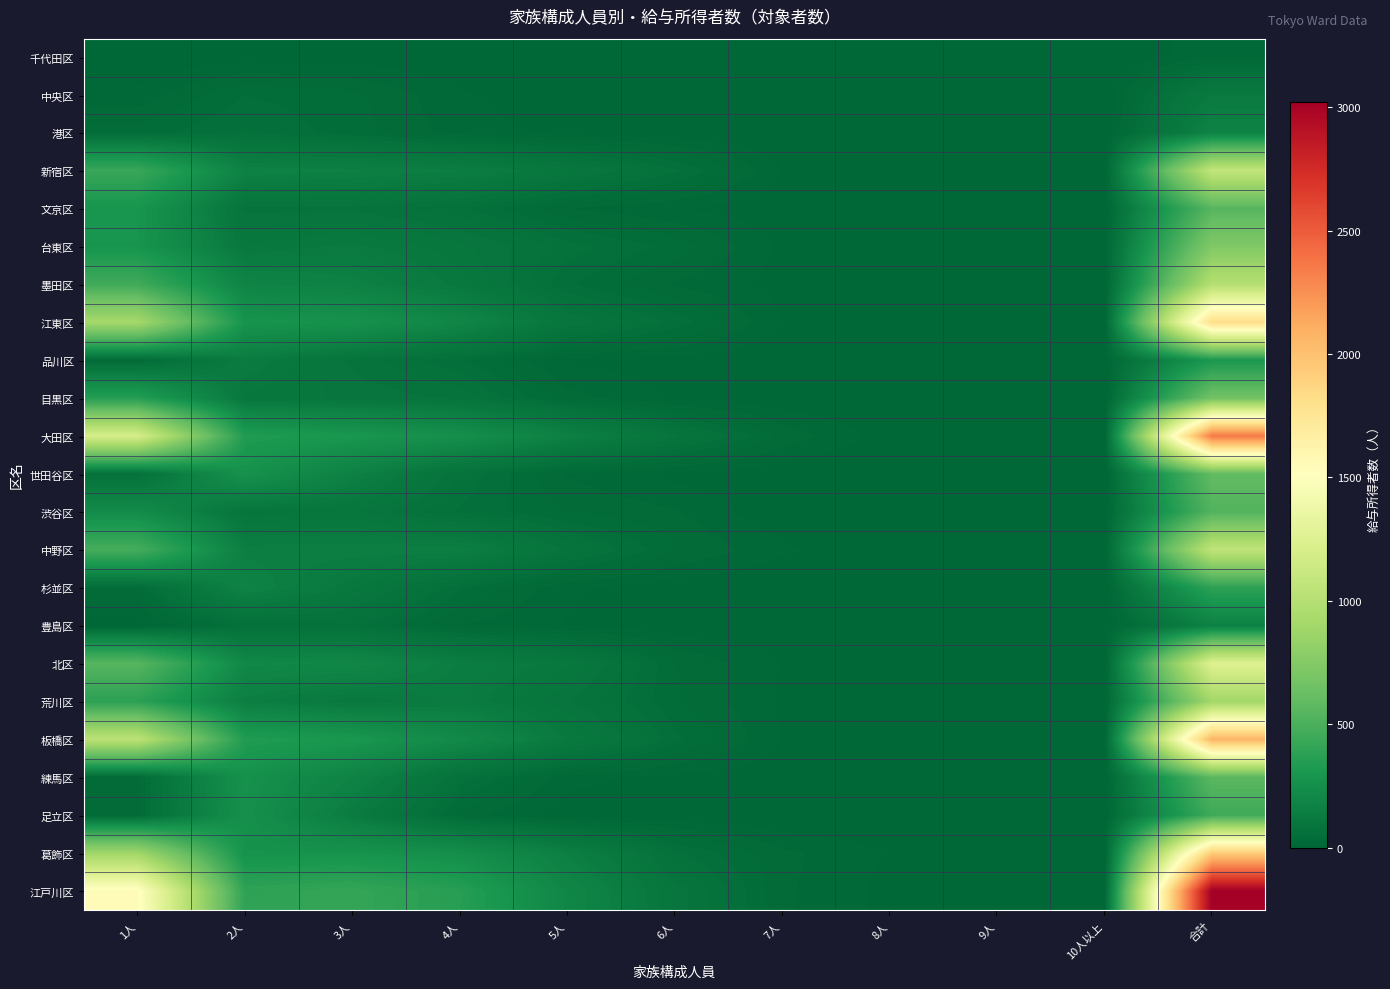

Which series changed the most between 1人 and 6人?

江戸川区